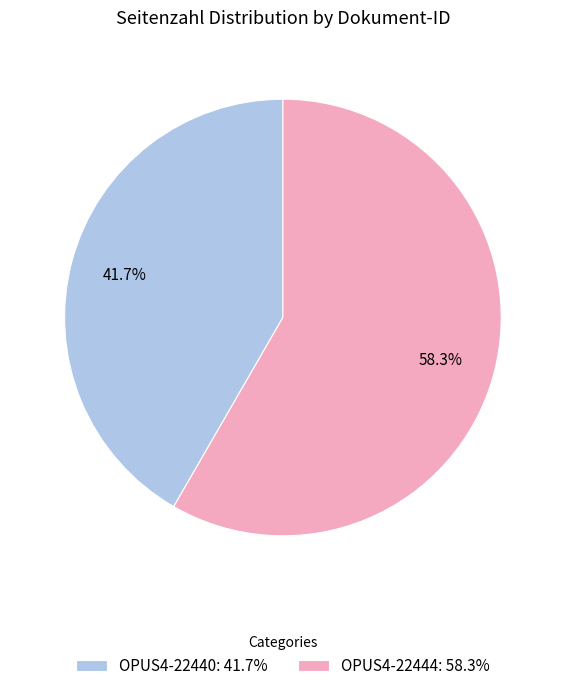

To the nearest percent, what is the average slice percentage?

50%